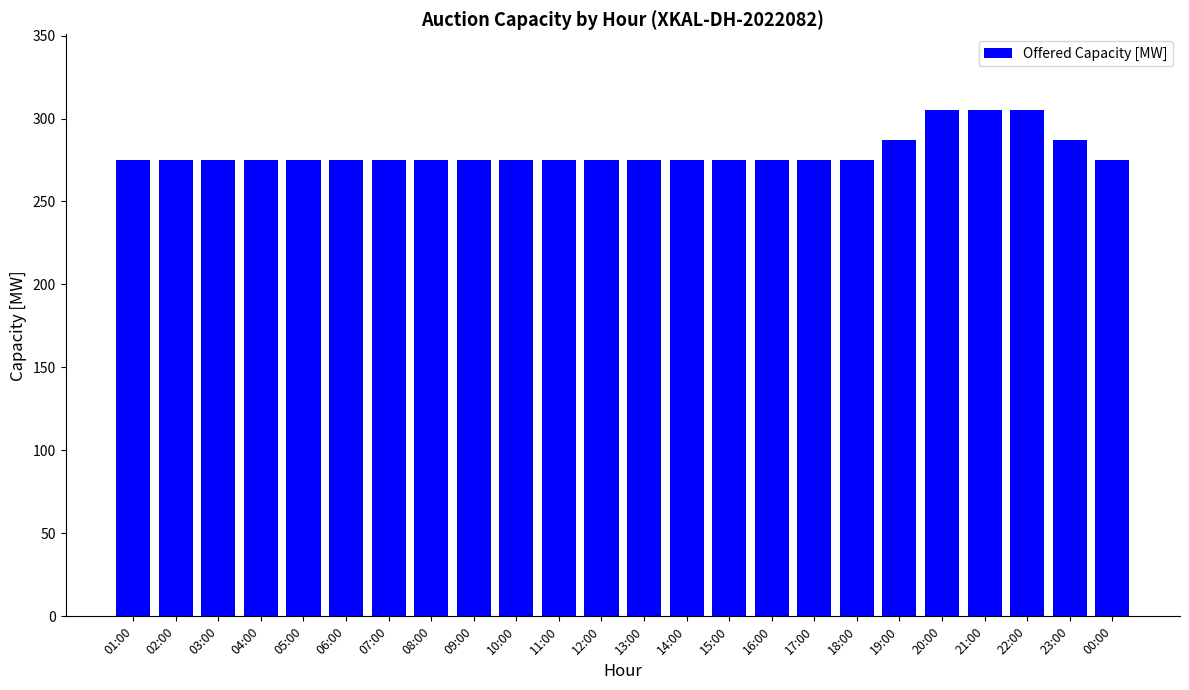

What is the label of the 6th bar from the left?

06:00